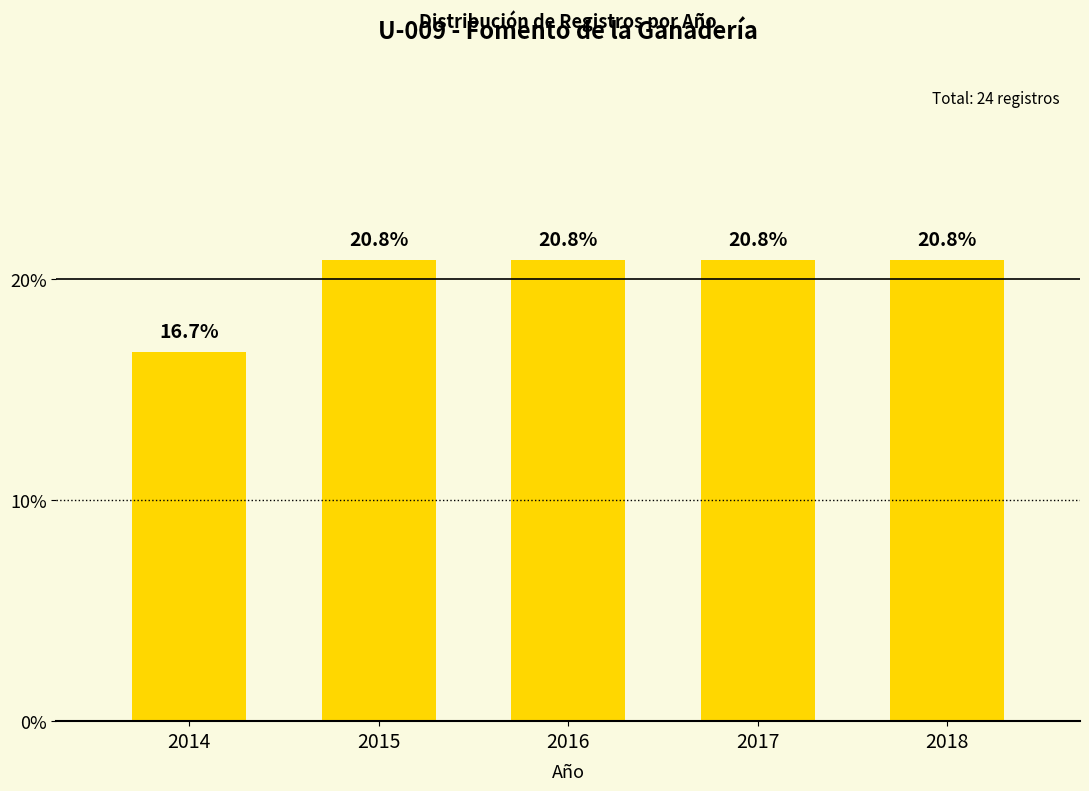

Reading left to right, transcribe all the data shown in this chart.

2014=16.7	2015=20.8	2016=20.8	2017=20.8	2018=20.8